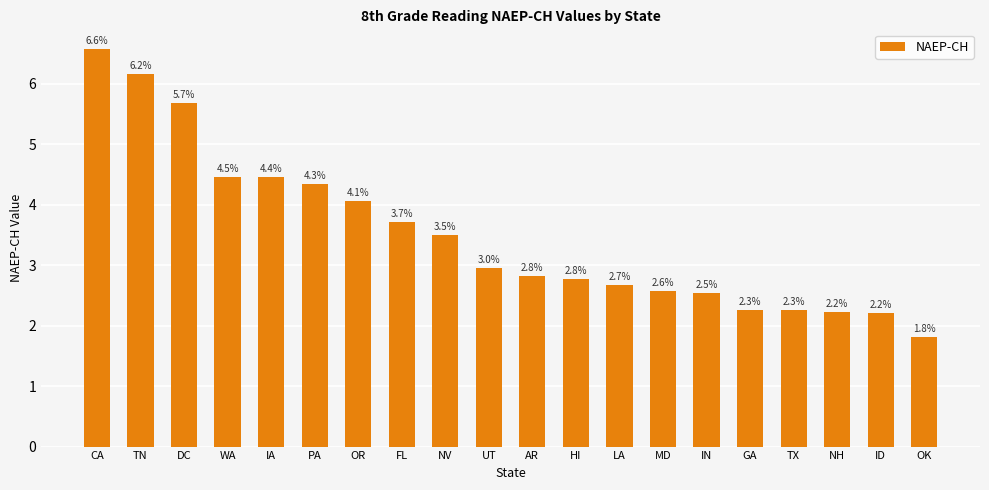

What position from the right is OK?

1